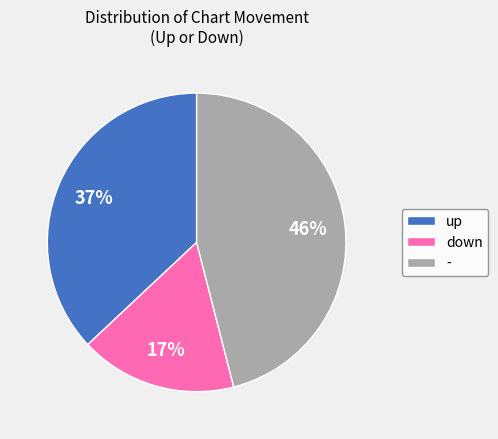

What is the ratio of the value at up to the value at -?

0.8